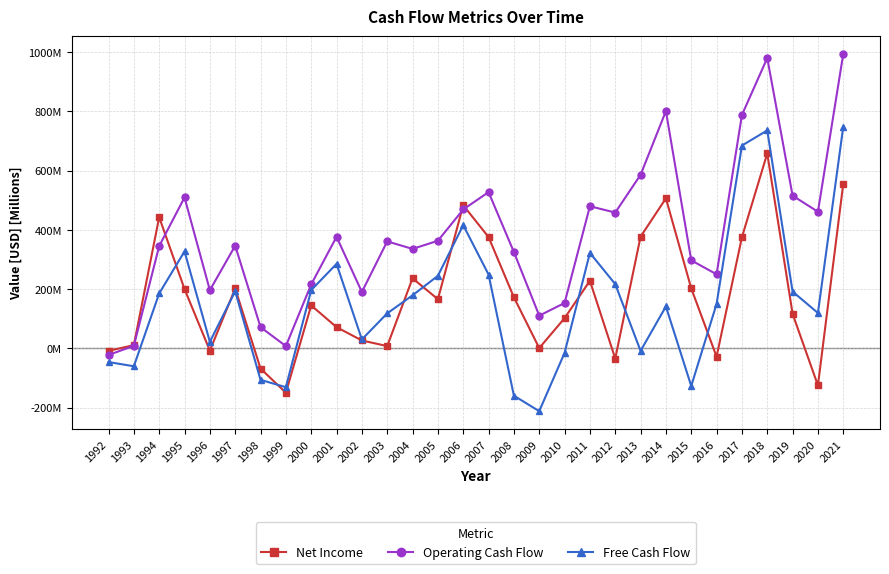

List the series in order of their peak value, lowest first.

Net Income, Free Cash Flow, Operating Cash Flow